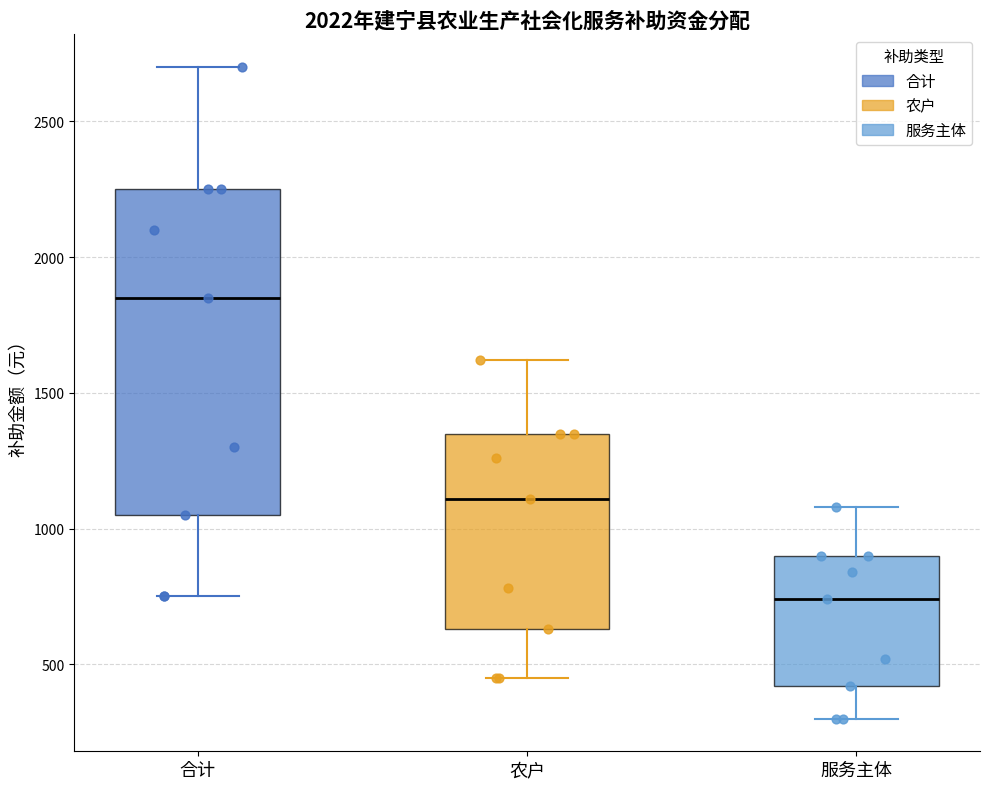

Which box has the lowest median line?

服务主体